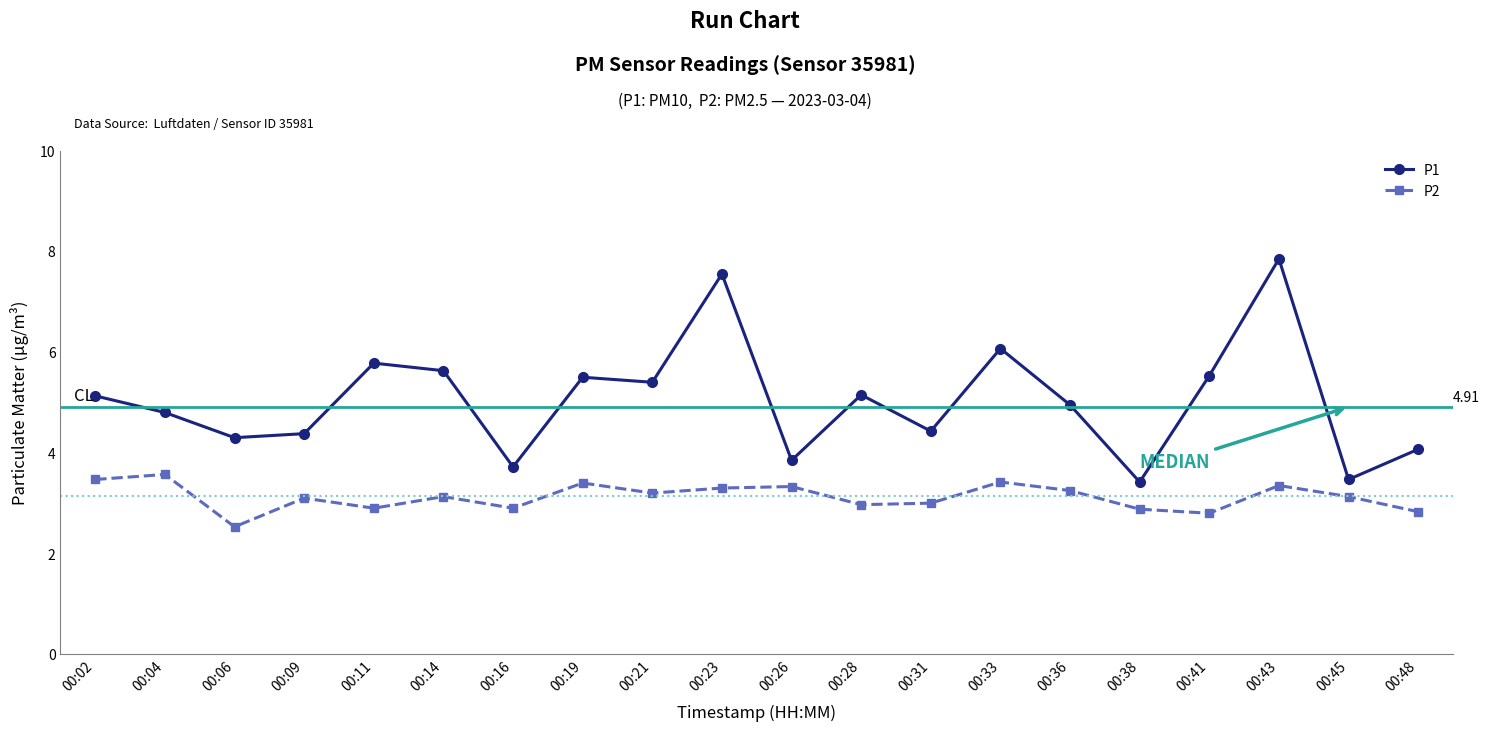

Where is the first local minimum for P2?

00:06